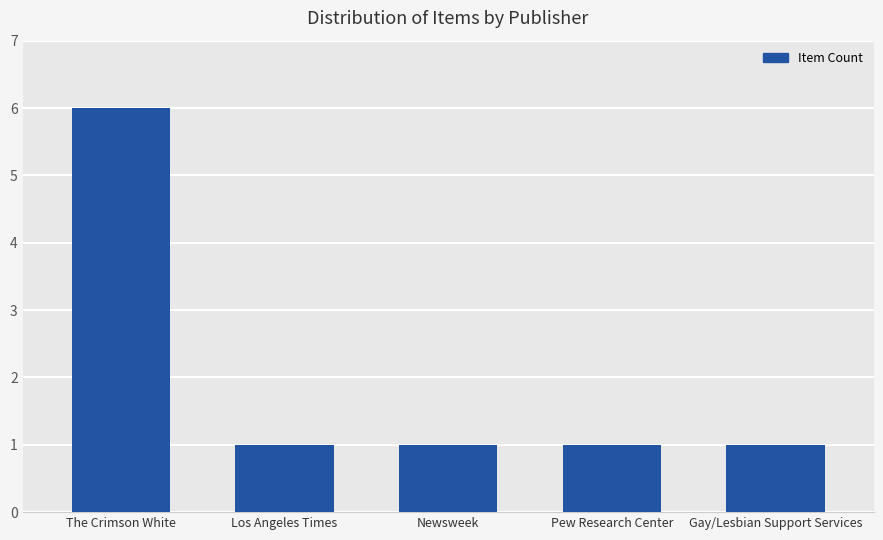

True or false: the data shows 3 at The Crimson White.

False